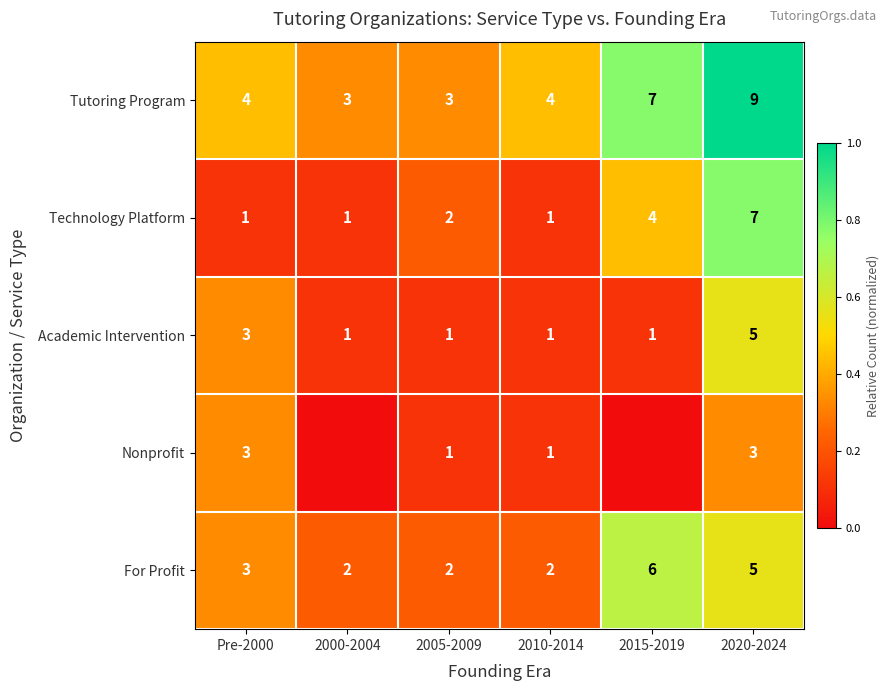

What is the spread (max minus min) of values at 2010-2014?

3